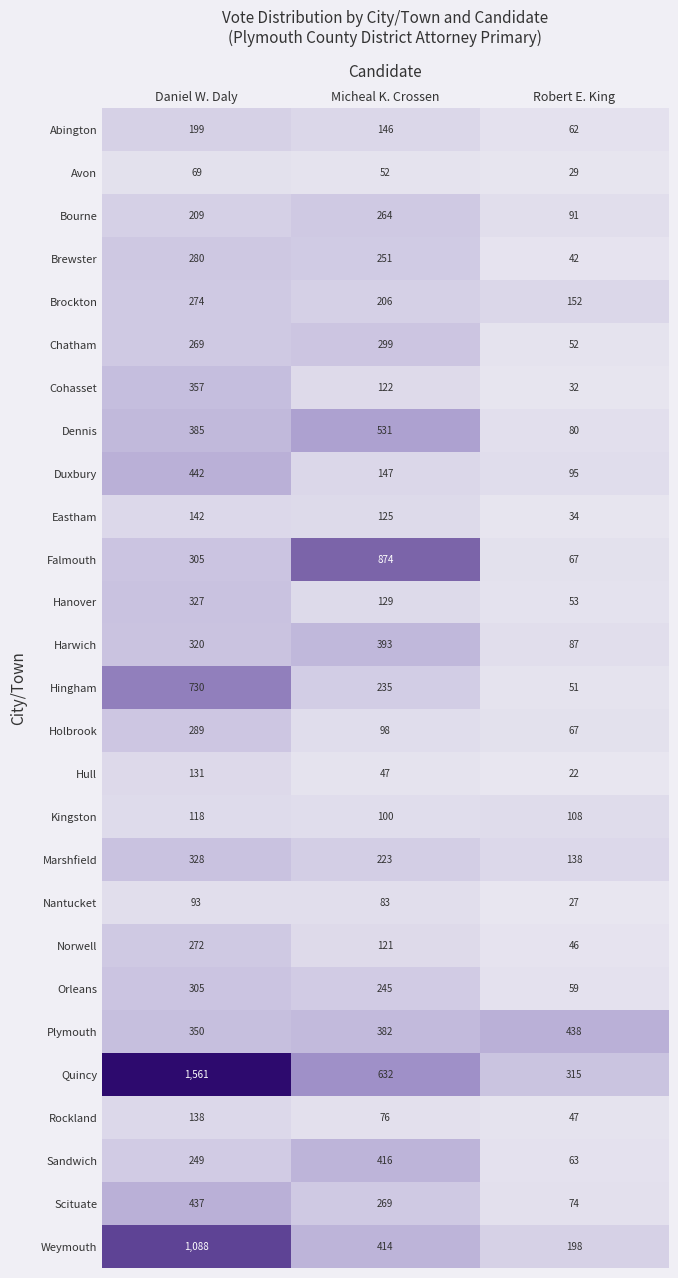

What is the greatest value displayed?

1561